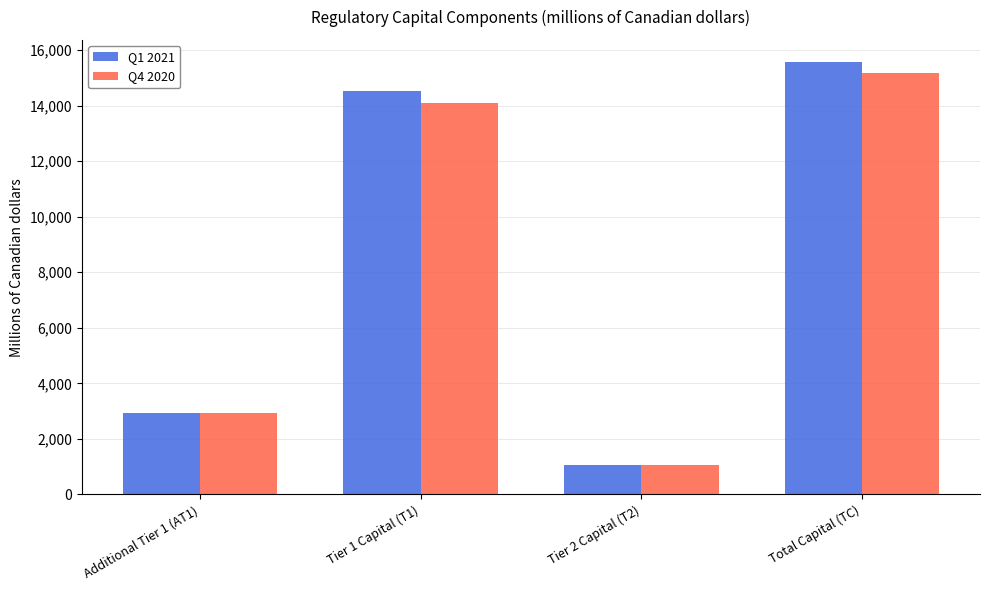

Are the bars horizontal?

No